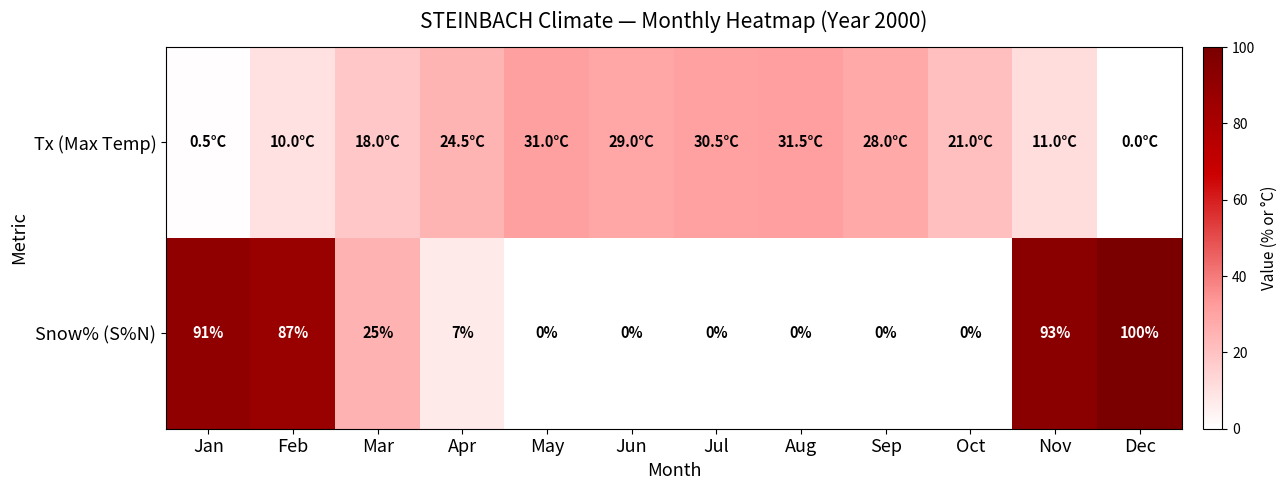

How many distinct data groups are displayed?

2